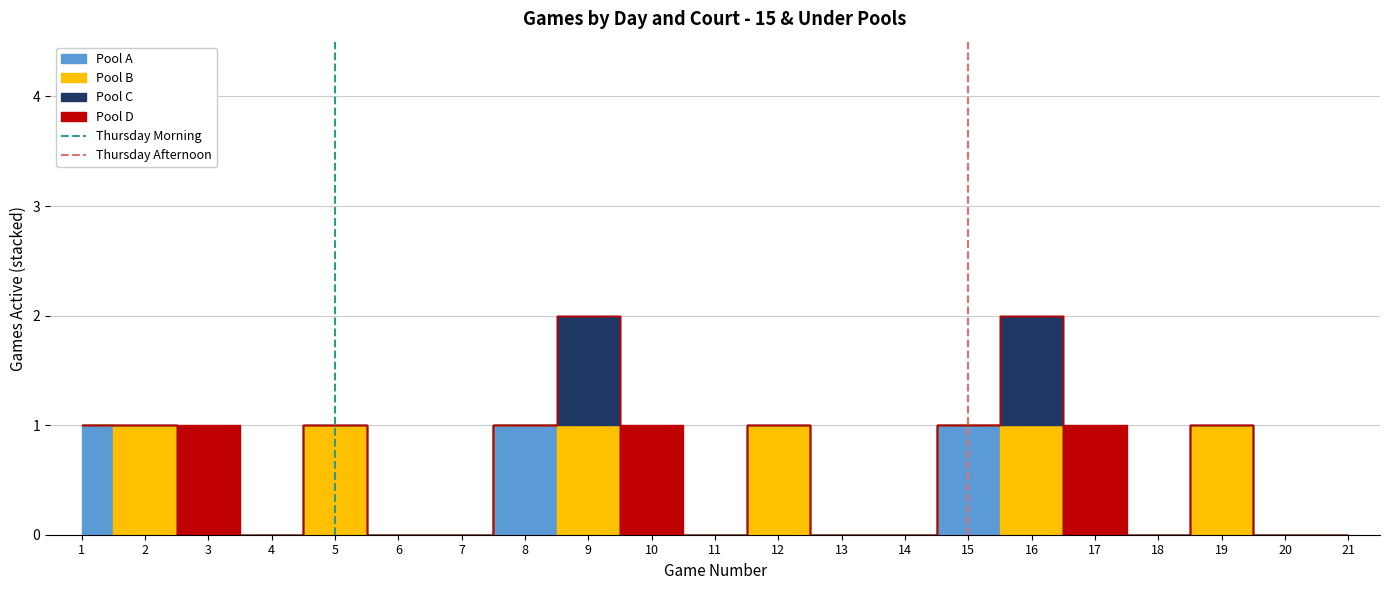

Which has a higher value, 5 or 5?

5